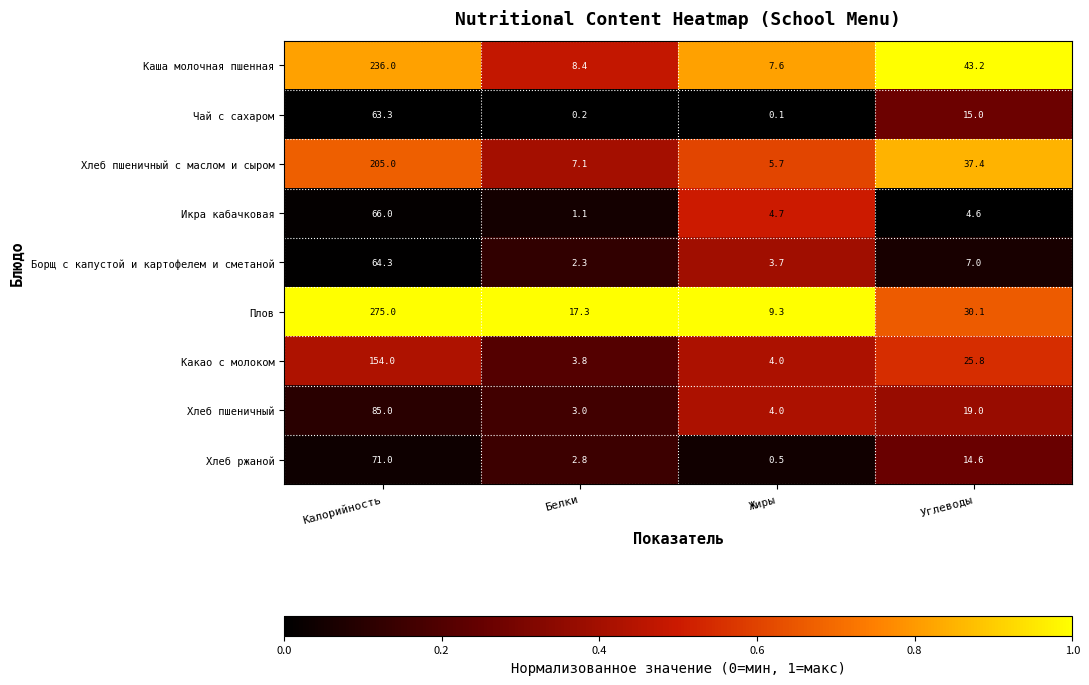

What is the difference between the maximum and second lowest values in the Хлеб ржаной series?

68.2